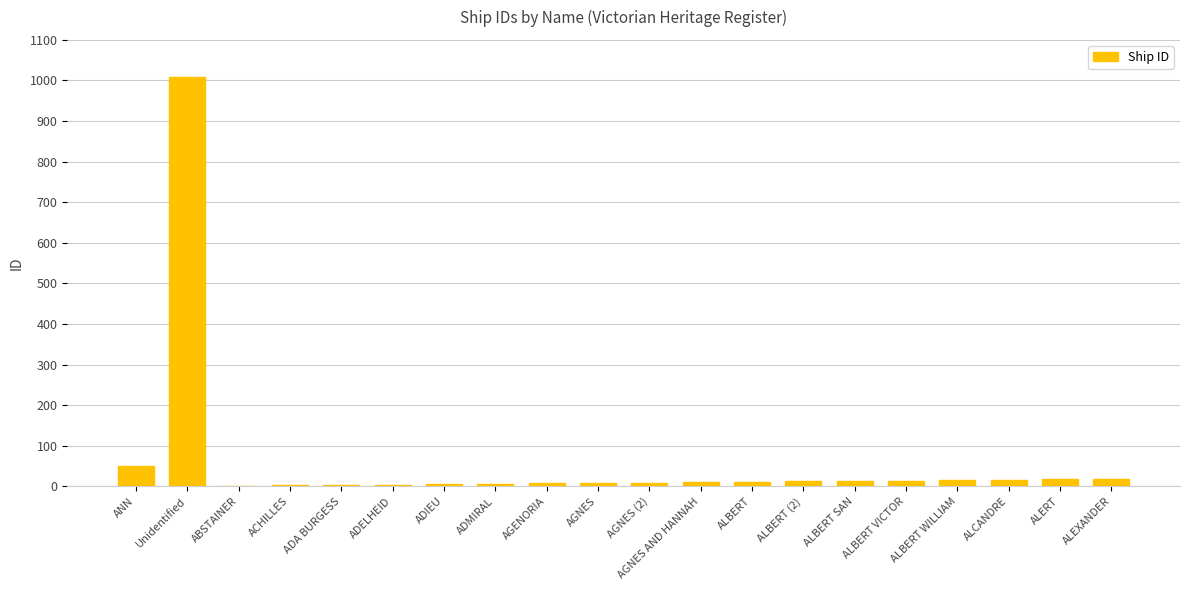

At which category does the chart reach its peak across all series?

Unidentified